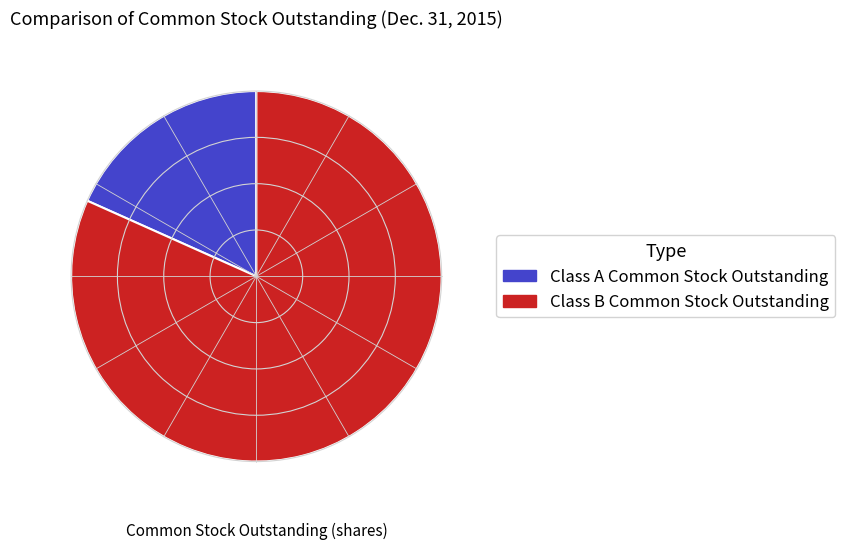

Between Class A Common Stock Outstanding and Class B Common Stock Outstanding, which is larger?

Class B Common Stock Outstanding